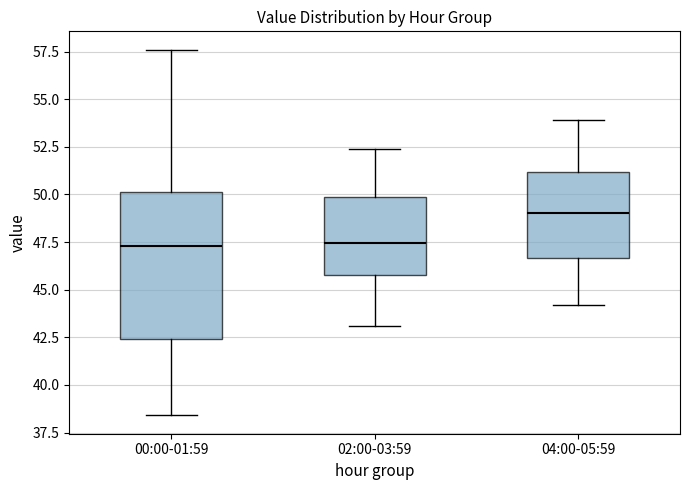

Which box is the tallest, from its lower edge to its upper edge?

00:00-01:59